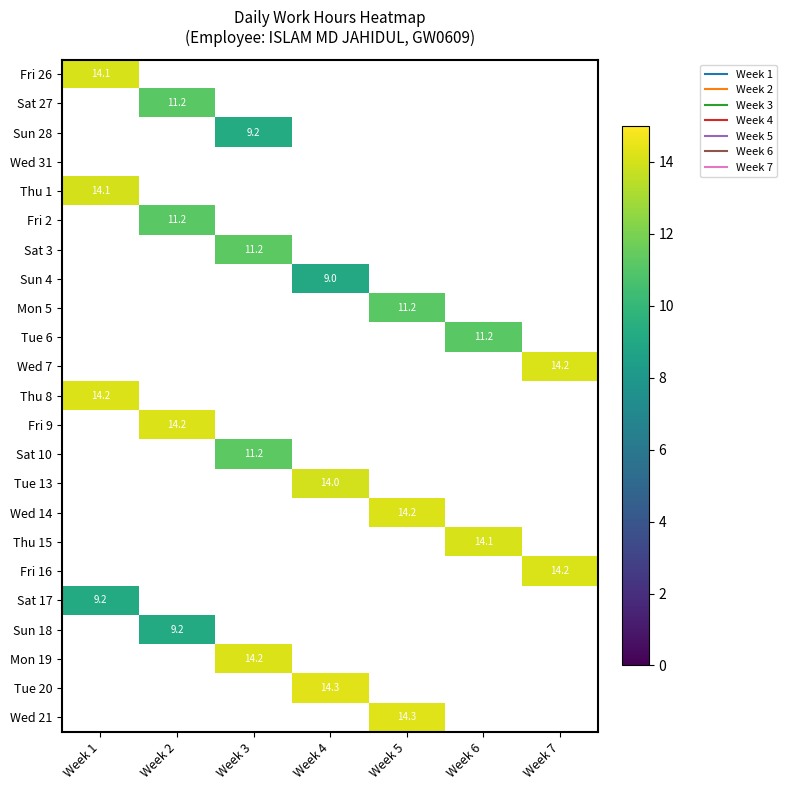

Which has a higher value, Week 6 or Week 3?

Week 3